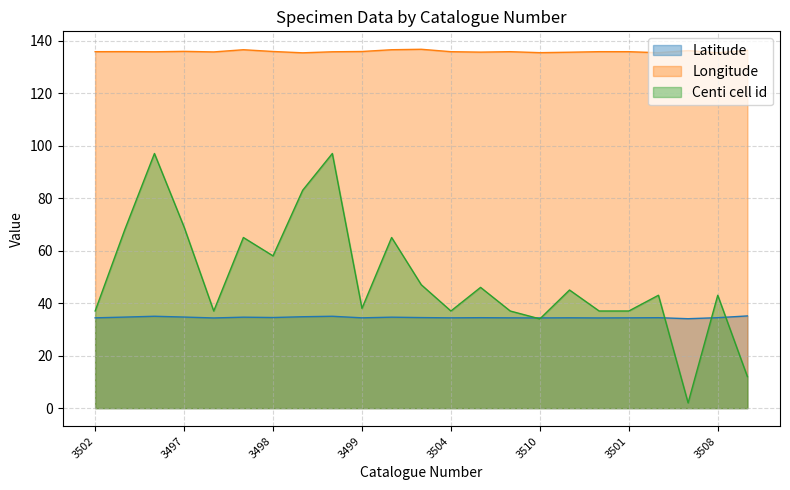

True or false: Longitude and Latitude cross at least once.

False